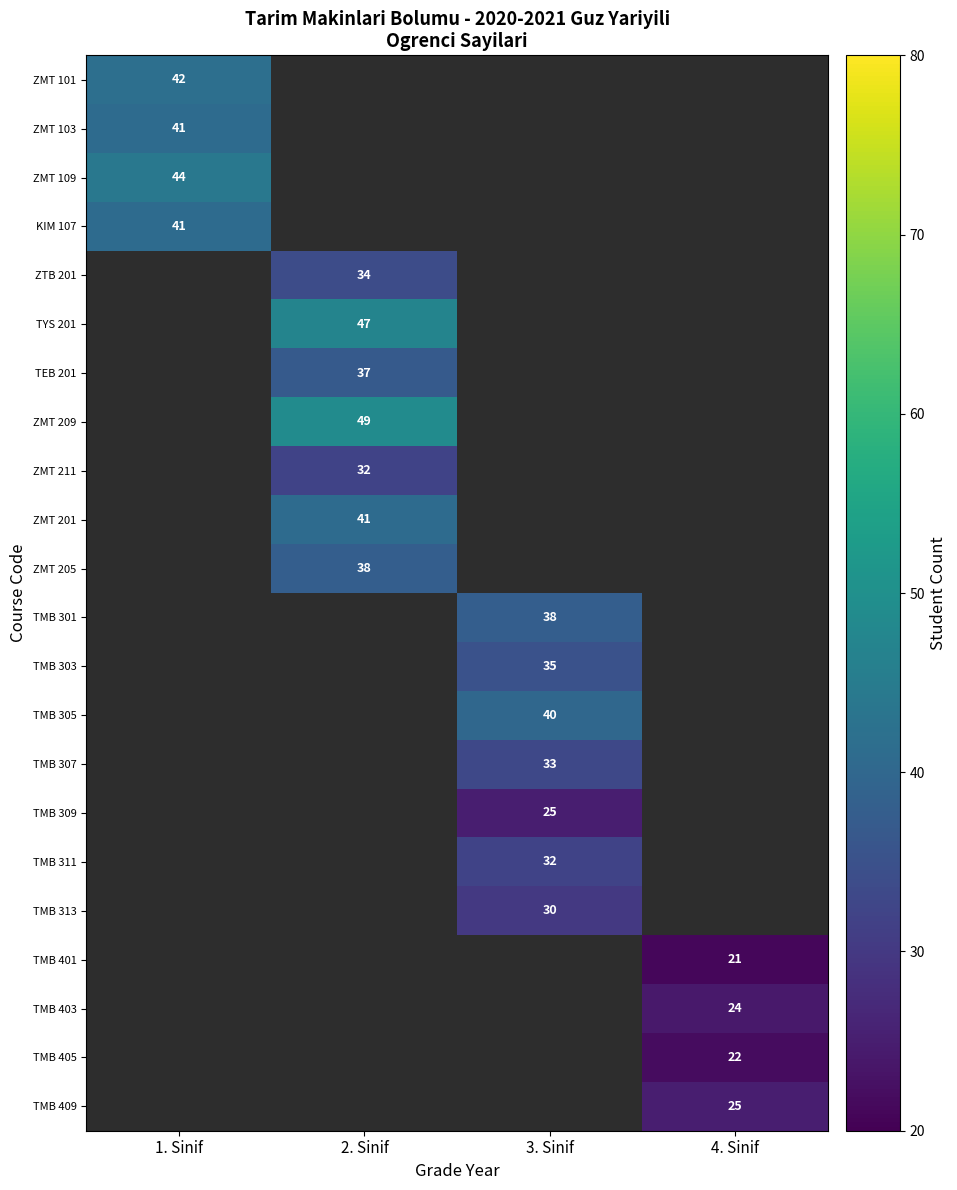

The KIM 107 series shows 21 at 1. Sinif. True or false?

False